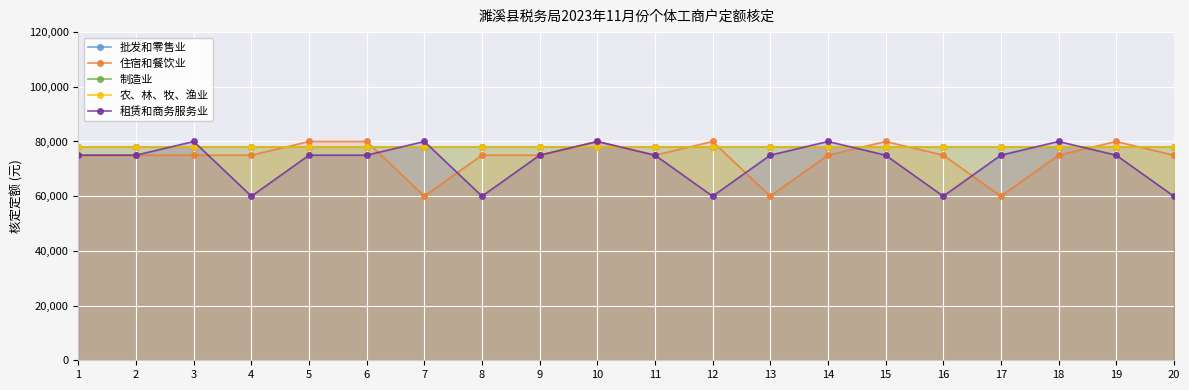

Is the value of 批发和零售业 at 9 greater than the value of 农、林、牧、渔业 at 2?

No